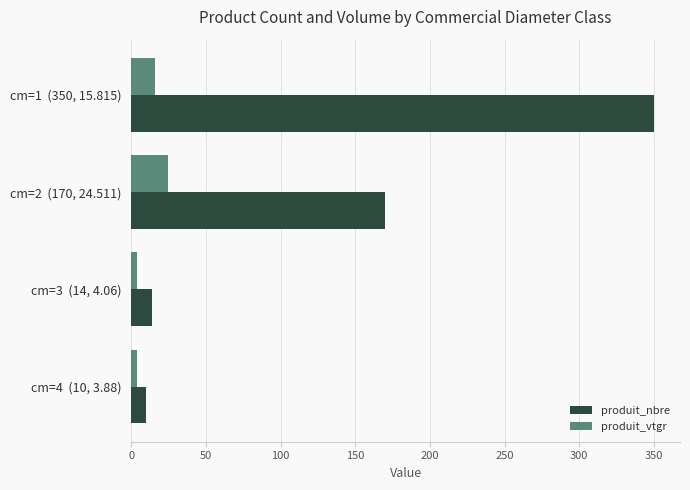

Which series has the widest spread of values?

produit_nbre